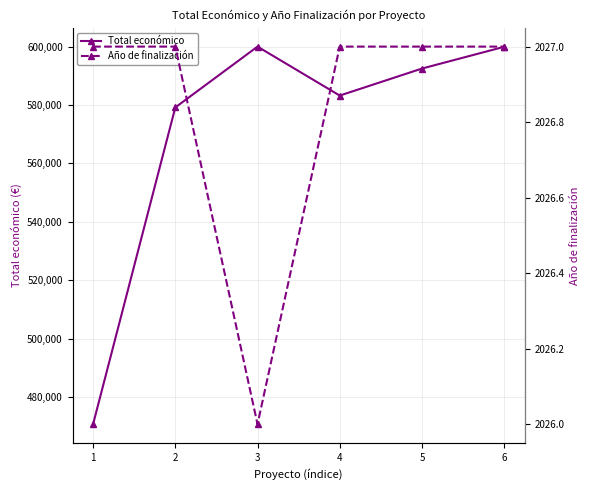

How many data points in Total económico are above 592475?

2